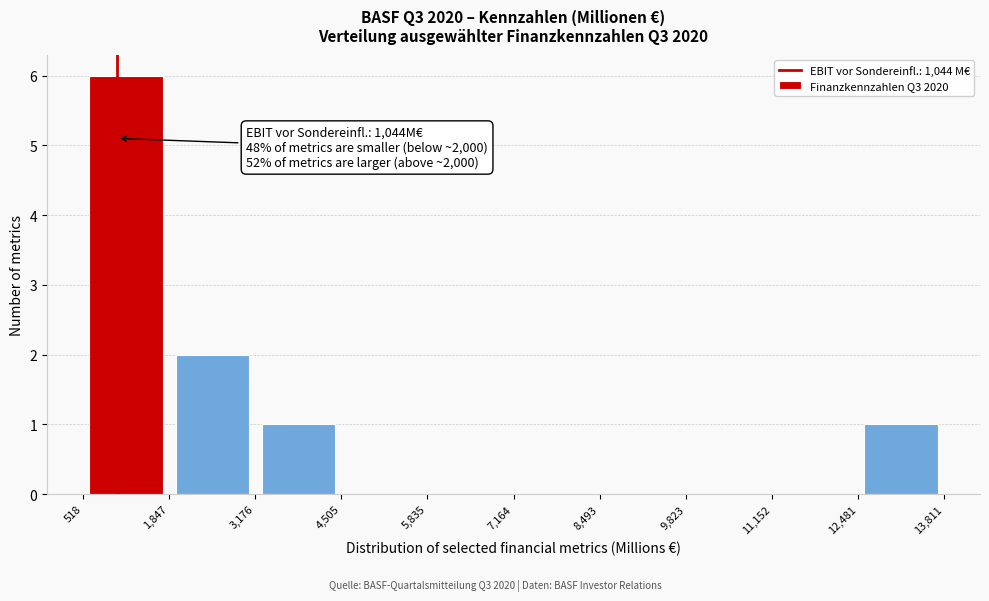

Which range on the x-axis has the tallest bar?

518 to 1,847